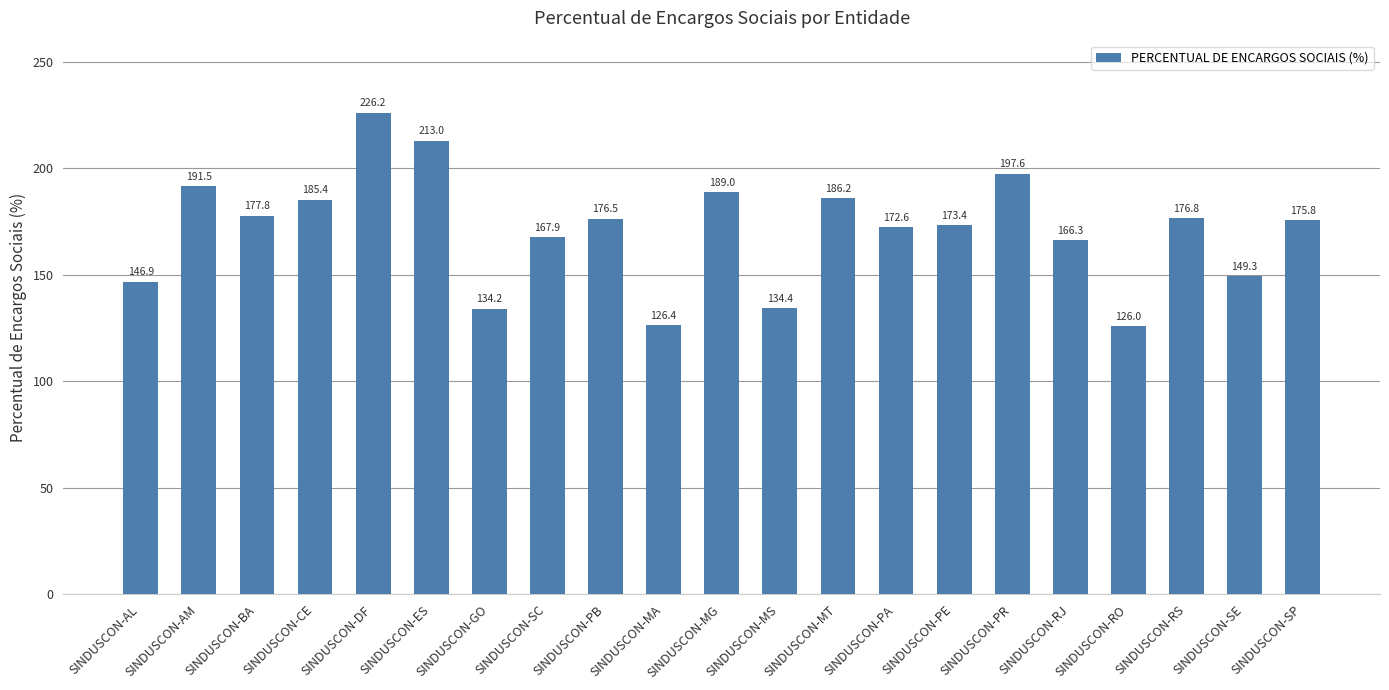

What is the ratio of the value at SINDUSCON-PR to the value at SINDUSCON-AM?

1.0